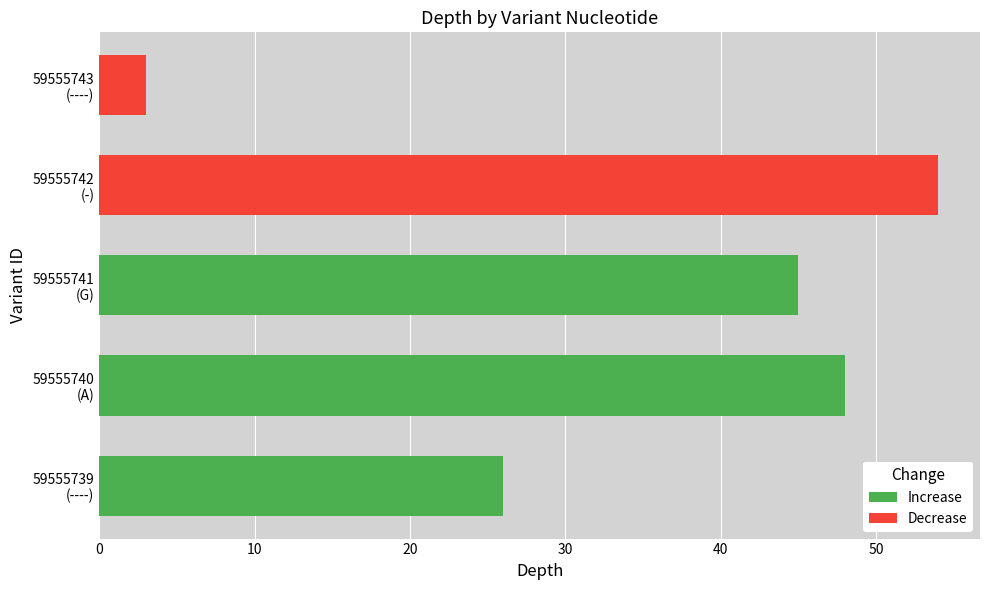

List the labels in order of value, largest first.

59555742 (-), 59555740 (A), 59555741 (G), 59555739 (----), 59555743 (----)